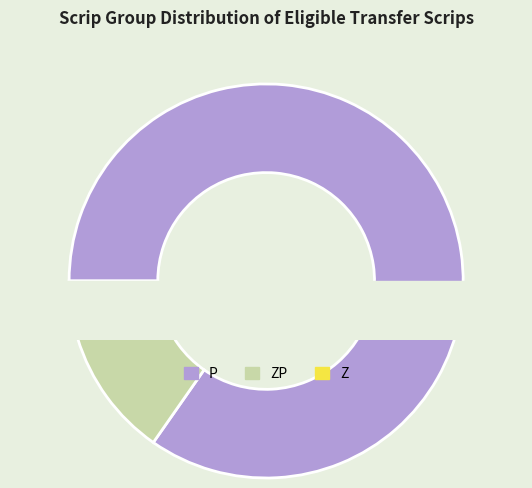

Is there a majority slice in this chart?

Yes